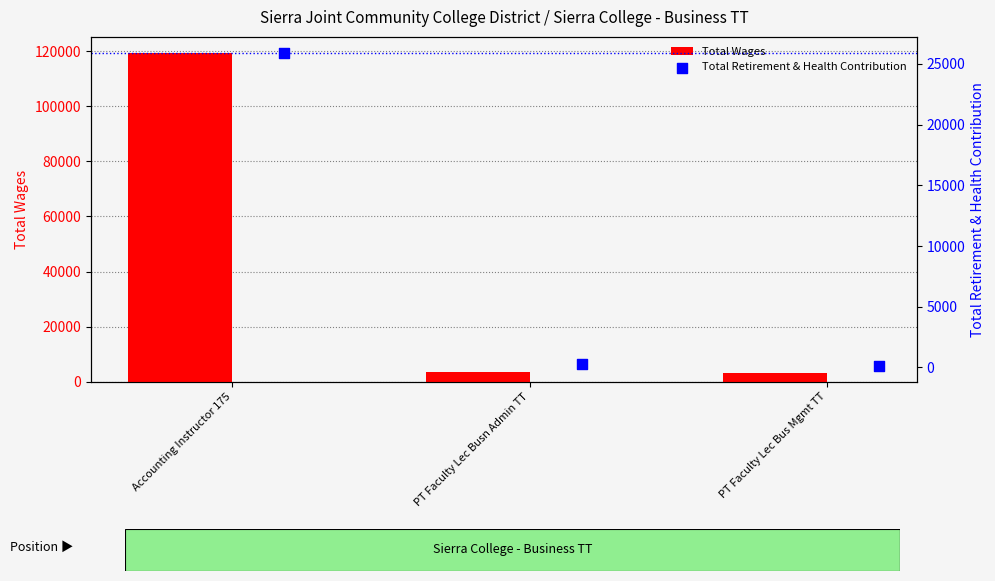

At how many categories does at least one series exceed 60226?

1